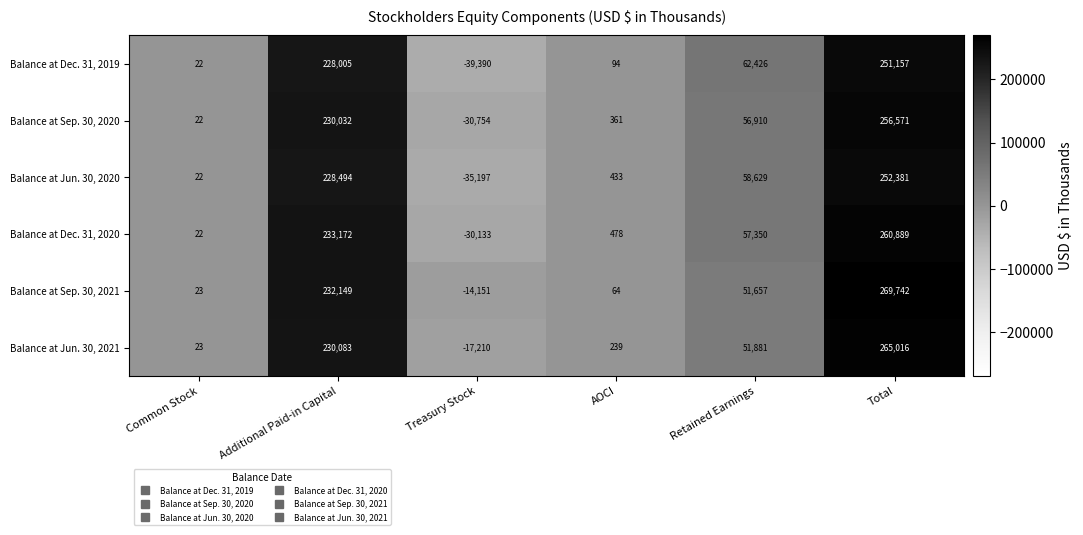

Rank the series at AOCI from highest to lowest value.

Balance at Dec. 31, 2020, Balance at Jun. 30, 2020, Balance at Sep. 30, 2020, Balance at Jun. 30, 2021, Balance at Dec. 31, 2019, Balance at Sep. 30, 2021